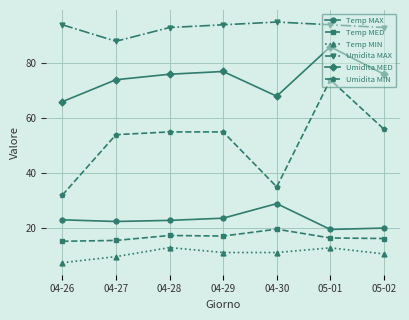

List the series in order of their peak value, highest first.

Umidita MAX, Umidita MED, Umidita MIN, Temp MAX, Temp MED, Temp MIN